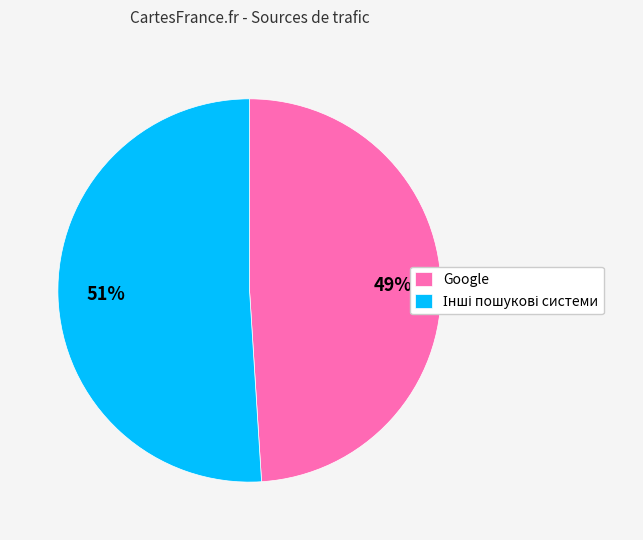

Does any single category account for the majority?

Yes